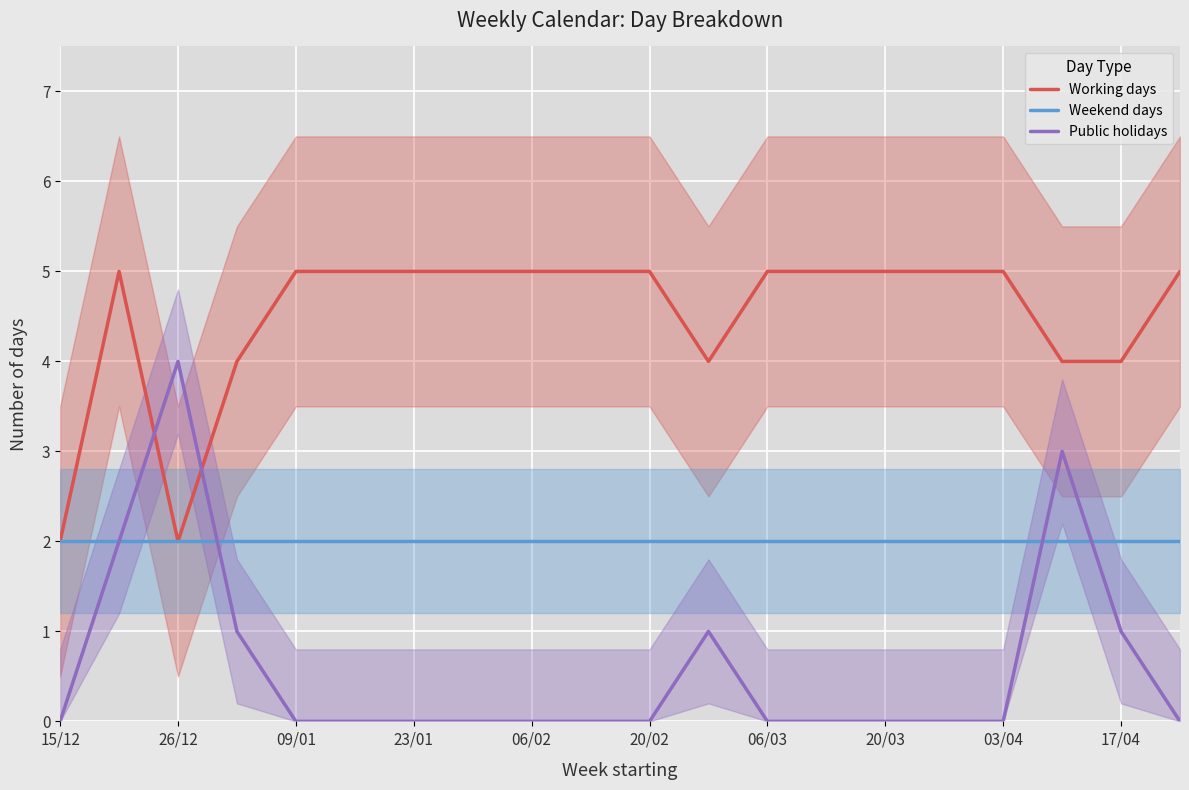

What are all the series names shown in the legend?

Working days, Weekend days, Public holidays